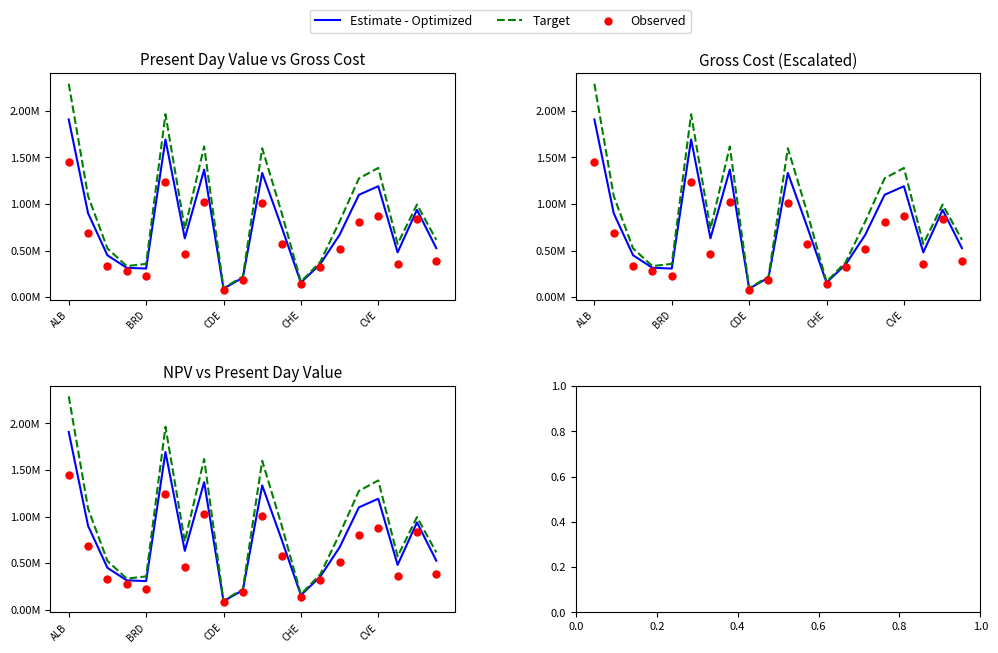

What is the total value across all series at 6?

1.8